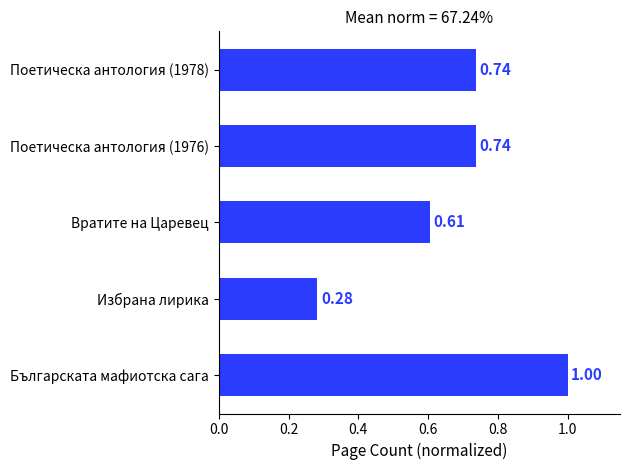

At which label is the value closest to 0?

Избрана лирика